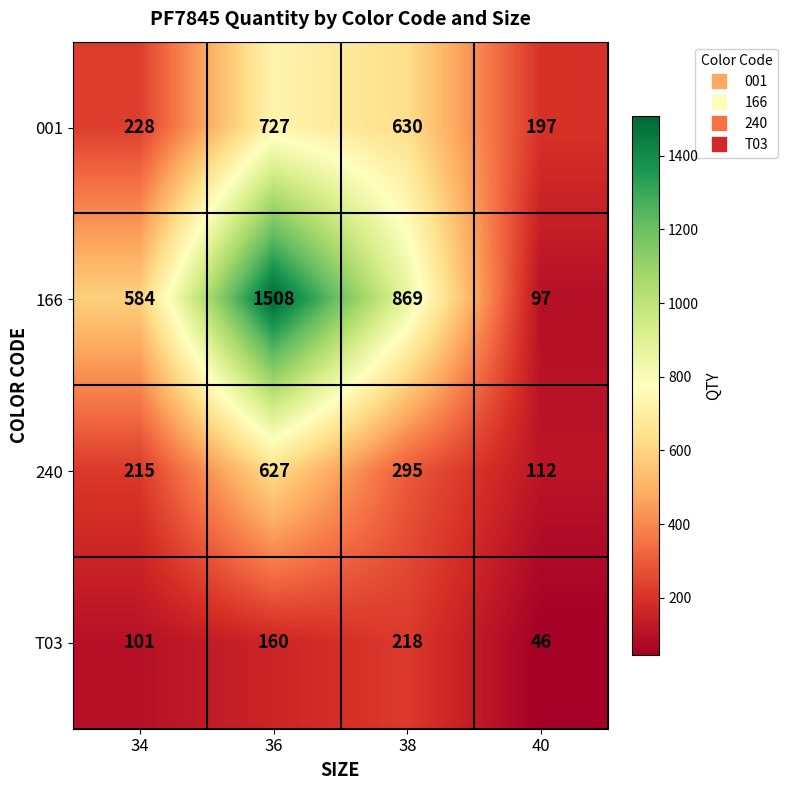

Reading left to right, extract all data points from this chart.

001: 34=228	36=727	38=630	40=197
166: 34=584	36=1508	38=869	40=97
240: 34=215	36=627	38=295	40=112
T03: 34=101	36=160	38=218	40=46